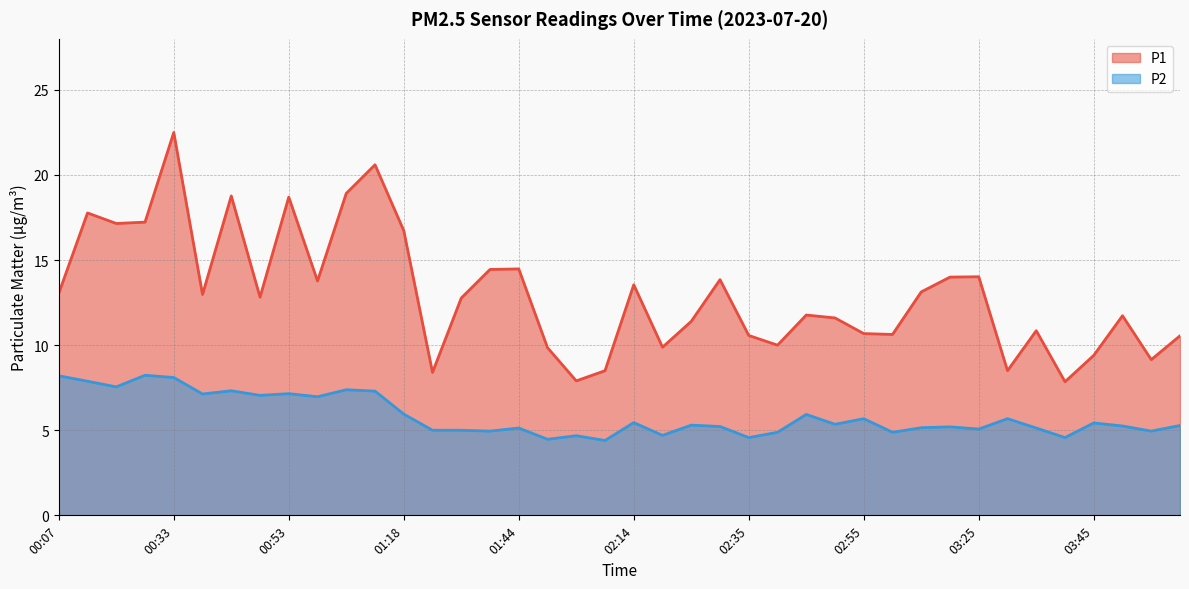

What are all the series names shown in the legend?

P1, P2